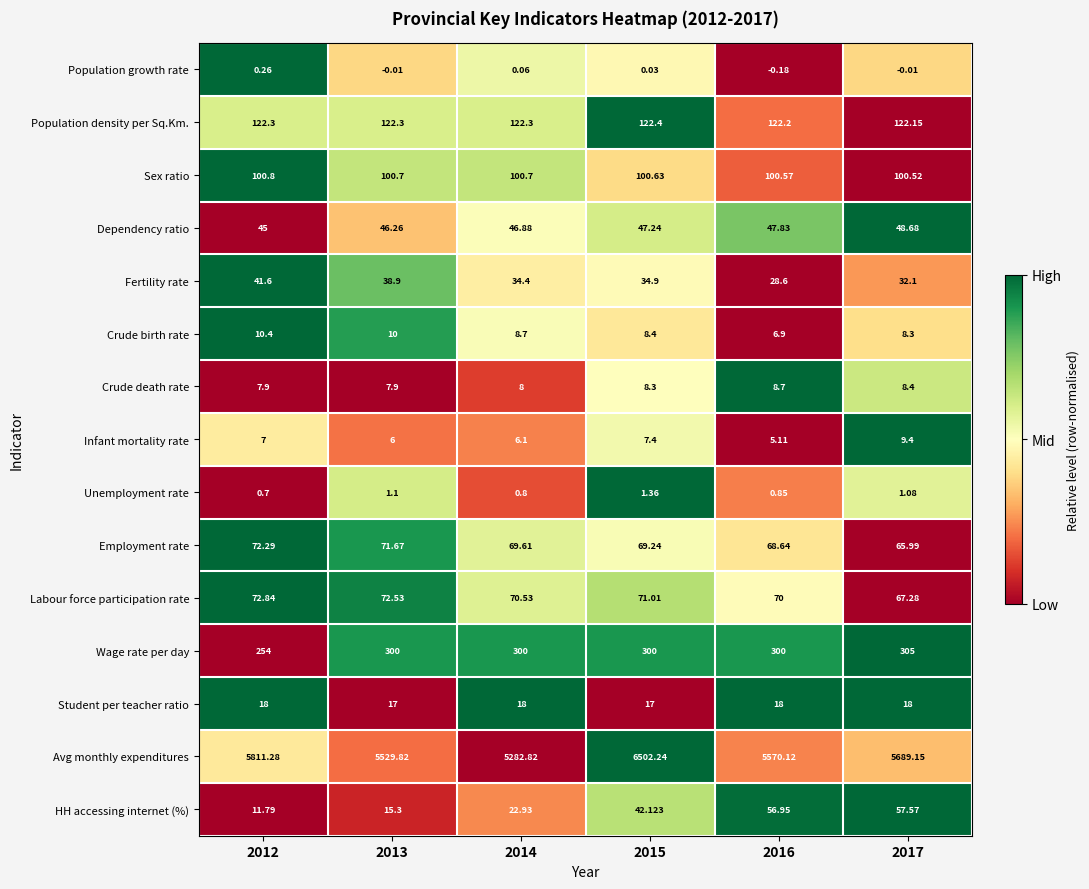

Which series has the largest total across all categories?

Avg monthly expenditures